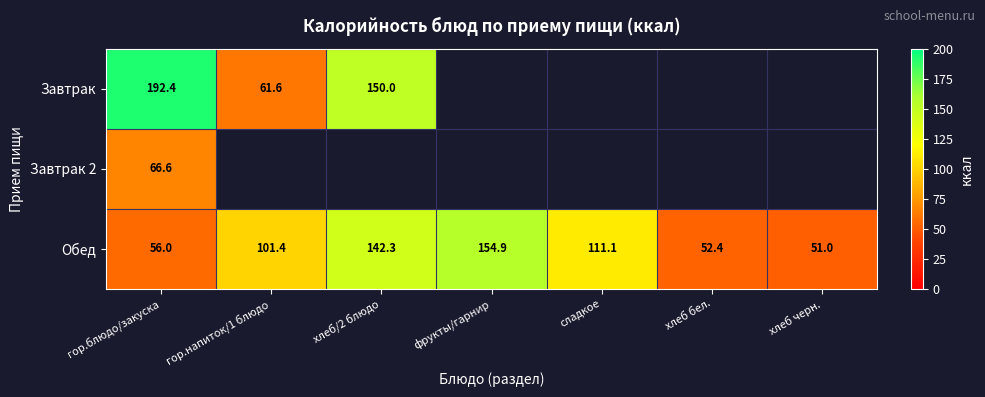

How many categories are shown in the chart?

7